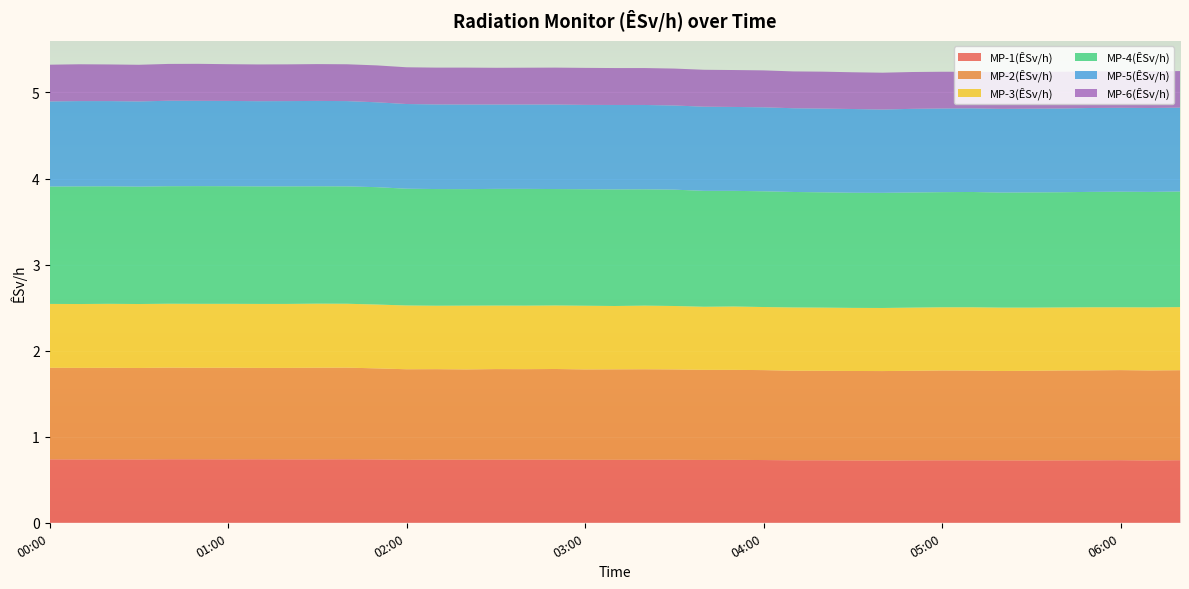

Reading left to right, list all the values displayed in this chart.

MP-1(ÊSv/h): 00:00=0.7	00:10=0.7	00:20=0.7	00:30=0.7	00:40=0.7	00:50=0.7	01:00=0.7	01:10=0.7	01:20=0.7	01:30=0.7	01:40=0.7	01:50=0.7	02:00=0.7	02:10=0.7	02:20=0.7	02:30=0.7	02:40=0.7	02:50=0.7	03:00=0.7	03:10=0.7	03:20=0.7	03:30=0.7	03:40=0.7	03:50=0.7	04:00=0.7	04:10=0.7	04:20=0.7	04:30=0.7	04:40=0.7	04:50=0.7	05:00=0.7	05:10=0.7	05:20=0.7	05:30=0.7	05:40=0.7	05:50=0.7	06:00=0.7	06:10=0.7	06:20=0.7
MP-2(ÊSv/h): 00:00=1.1	00:10=1.1	00:20=1.1	00:30=1.1	00:40=1.1	00:50=1.1	01:00=1.1	01:10=1.1	01:20=1.1	01:30=1.1	01:40=1.1	01:50=1.1	02:00=1.1	02:10=1.1	02:20=1.0	02:30=1.1	02:40=1.1	02:50=1.1	03:00=1.1	03:10=1.1	03:20=1.1	03:30=1.0	03:40=1.0	03:50=1.0	04:00=1.0	04:10=1.0	04:20=1.0	04:30=1.0	04:40=1.0	04:50=1.0	05:00=1.0	05:10=1.0	05:20=1.0	05:30=1.0	05:40=1.0	05:50=1.0	06:00=1.0	06:10=1.0	06:20=1.0
MP-3(ÊSv/h): 00:00=0.7	00:10=0.7	00:20=0.7	00:30=0.7	00:40=0.7	00:50=0.7	01:00=0.7	01:10=0.7	01:20=0.7	01:30=0.7	01:40=0.7	01:50=0.7	02:00=0.7	02:10=0.7	02:20=0.7	02:30=0.7	02:40=0.7	02:50=0.7	03:00=0.7	03:10=0.7	03:20=0.7	03:30=0.7	03:40=0.7	03:50=0.7	04:00=0.7	04:10=0.7	04:20=0.7	04:30=0.7	04:40=0.7	04:50=0.7	05:00=0.7	05:10=0.7	05:20=0.7	05:30=0.7	05:40=0.7	05:50=0.7	06:00=0.7	06:10=0.7	06:20=0.7
MP-4(ÊSv/h): 00:00=1.4	00:10=1.4	00:20=1.4	00:30=1.4	00:40=1.4	00:50=1.4	01:00=1.4	01:10=1.4	01:20=1.4	01:30=1.4	01:40=1.4	01:50=1.4	02:00=1.4	02:10=1.4	02:20=1.4	02:30=1.4	02:40=1.4	02:50=1.4	03:00=1.4	03:10=1.4	03:20=1.4	03:30=1.4	03:40=1.3	03:50=1.3	04:00=1.3	04:10=1.3	04:20=1.3	04:30=1.3	04:40=1.3	04:50=1.3	05:00=1.3	05:10=1.3	05:20=1.3	05:30=1.3	05:40=1.3	05:50=1.3	06:00=1.3	06:10=1.3	06:20=1.3
MP-5(ÊSv/h): 00:00=1.0	00:10=1.0	00:20=1.0	00:30=1.0	00:40=1.0	00:50=1.0	01:00=1.0	01:10=1.0	01:20=1.0	01:30=1.0	01:40=1.0	01:50=1.0	02:00=1.0	02:10=1.0	02:20=1.0	02:30=1.0	02:40=1.0	02:50=1.0	03:00=1.0	03:10=1.0	03:20=1.0	03:30=1.0	03:40=1.0	03:50=1.0	04:00=1.0	04:10=1.0	04:20=1.0	04:30=1.0	04:40=1.0	04:50=1.0	05:00=1.0	05:10=1.0	05:20=1.0	05:30=1.0	05:40=1.0	05:50=1.0	06:00=1.0	06:10=1.0	06:20=1.0
MP-6(ÊSv/h): 00:00=0.4	00:10=0.4	00:20=0.4	00:30=0.4	00:40=0.4	00:50=0.4	01:00=0.4	01:10=0.4	01:20=0.4	01:30=0.4	01:40=0.4	01:50=0.4	02:00=0.4	02:10=0.4	02:20=0.4	02:30=0.4	02:40=0.4	02:50=0.4	03:00=0.4	03:10=0.4	03:20=0.4	03:30=0.4	03:40=0.4	03:50=0.4	04:00=0.4	04:10=0.4	04:20=0.4	04:30=0.4	04:40=0.4	04:50=0.4	05:00=0.4	05:10=0.4	05:20=0.4	05:30=0.4	05:40=0.4	05:50=0.4	06:00=0.4	06:10=0.4	06:20=0.4